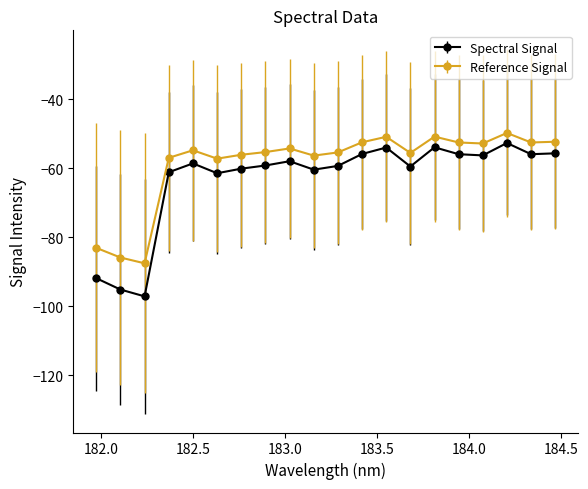

What is the value of the Reference Signal point at the 19th from the left?

-52.6